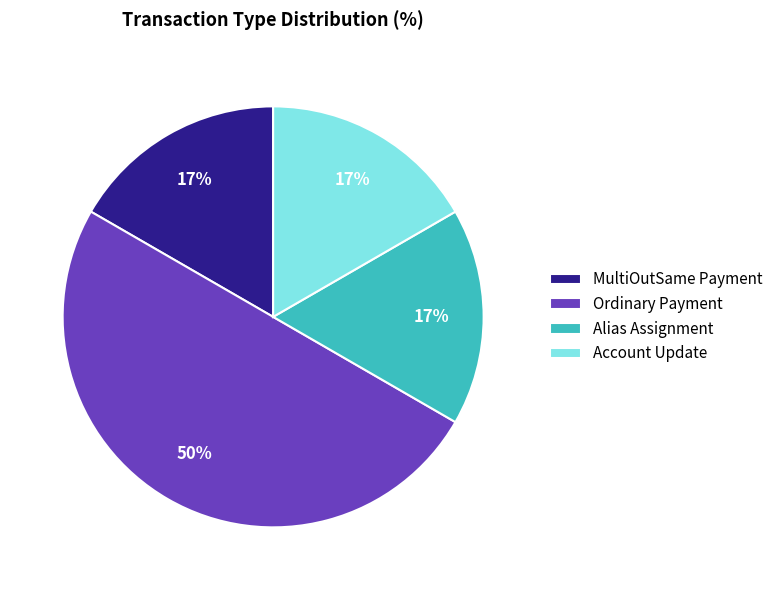

Does Account Update account for over 50% of the chart?

No